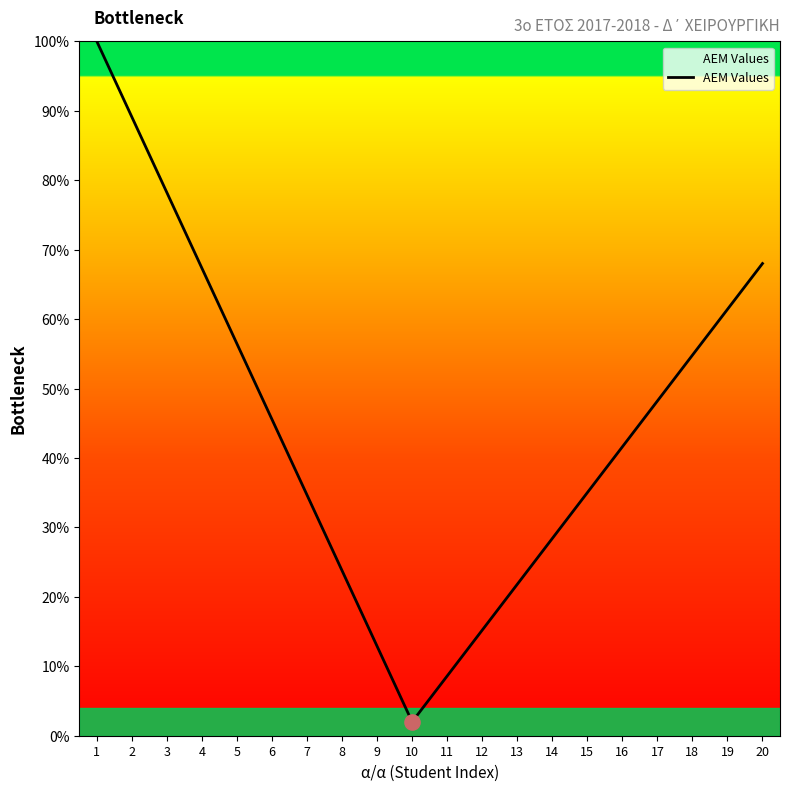

Which has a higher value, 6 or 11?

6